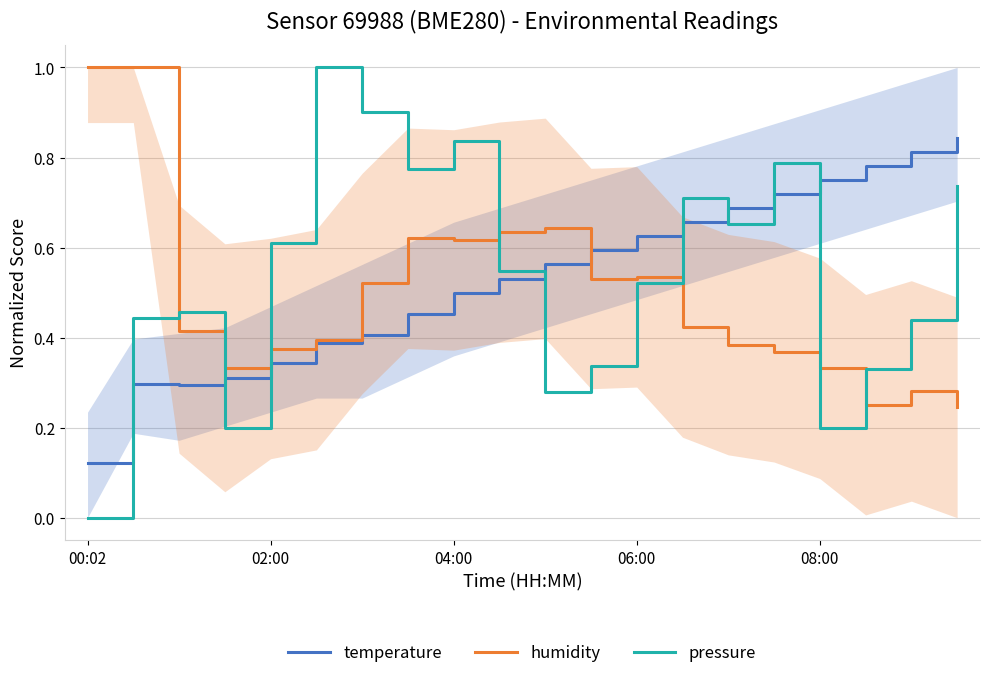

What is the maximum value for humidity?

1.0